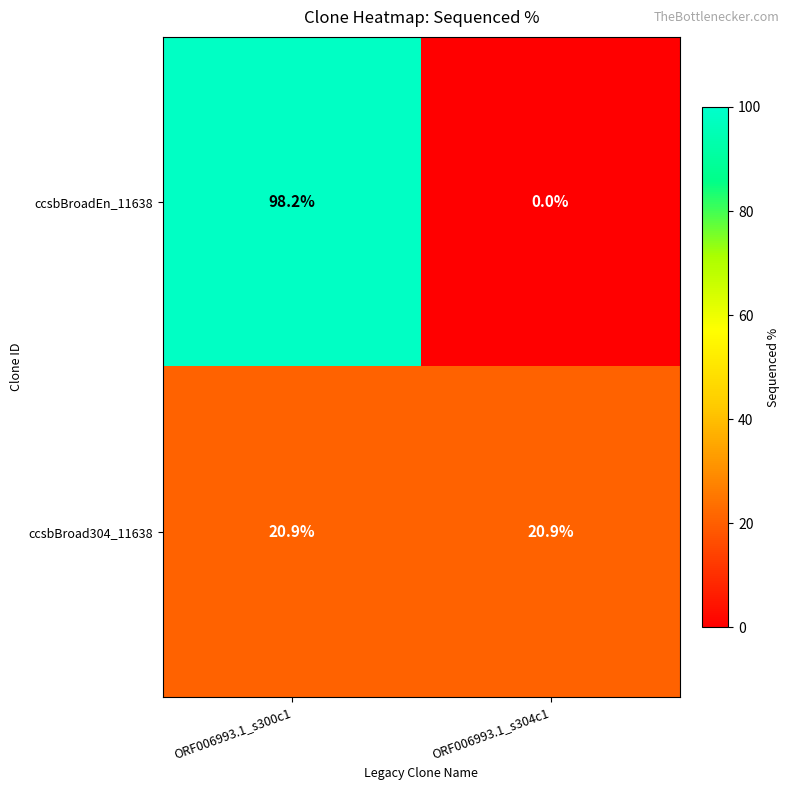

List the series in order of their overall mean, highest first.

ccsbBroadEn_11638, ccsbBroad304_11638